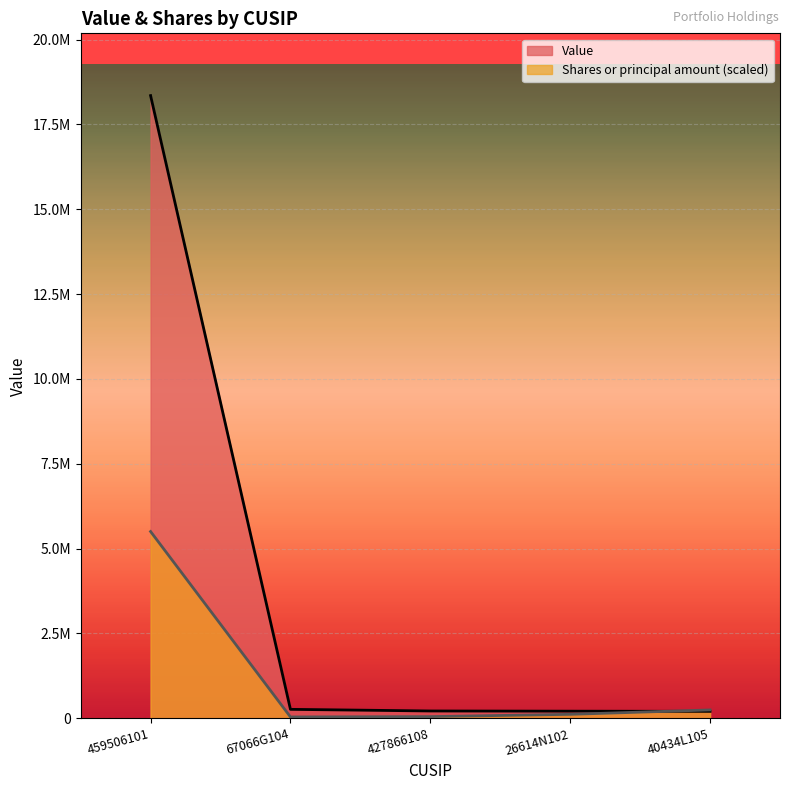

The value of Value at 40434L105 is 349708.9. True or false?

False